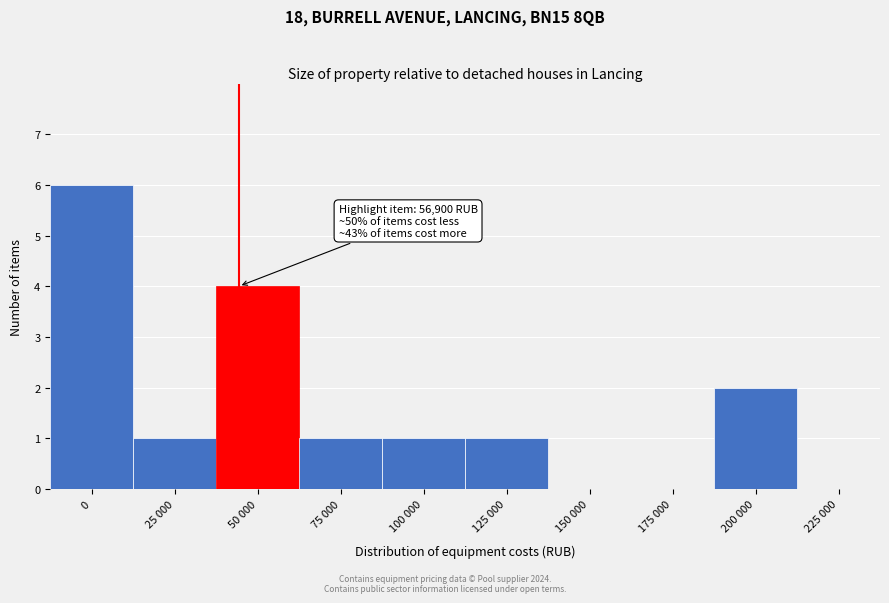

Reading left to right, transcribe all the data shown in this chart.

0=6	25 000=1	50 000=4	75 000=1	100 000=1	125 000=1	150 000=0	175 000=0	200 000=2	225 000=0